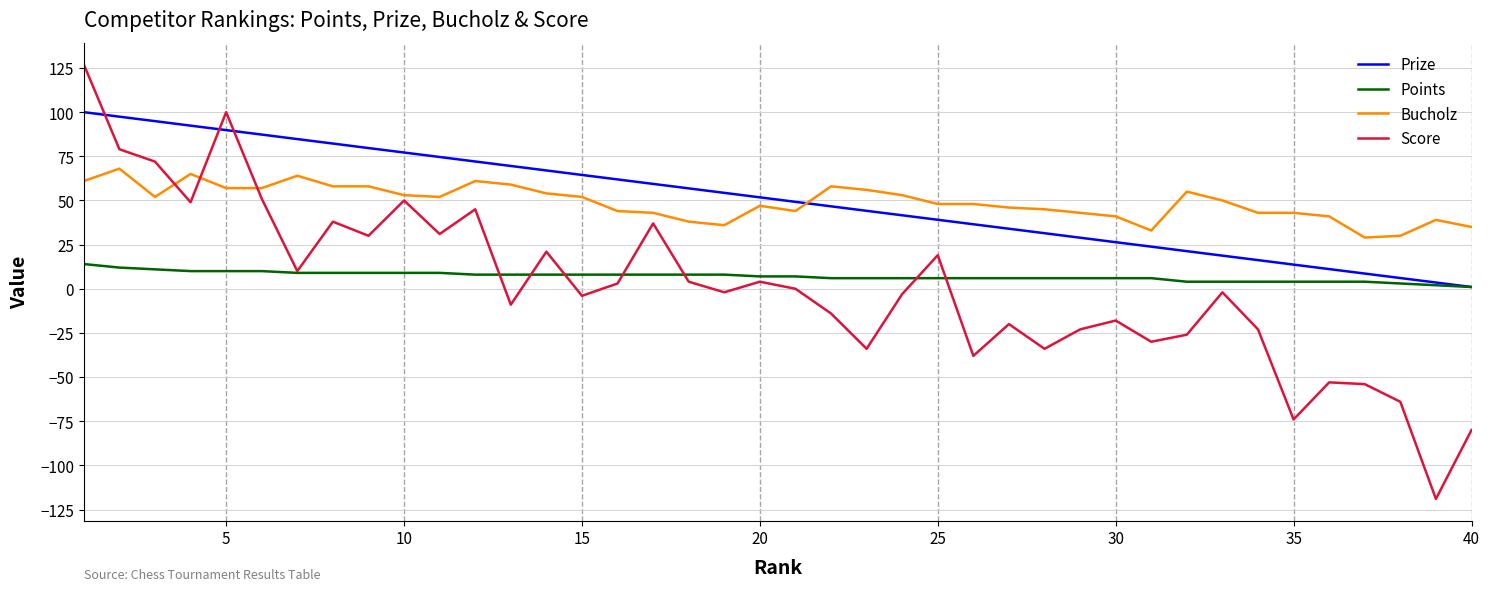

Which series has the widest spread of values?

Score